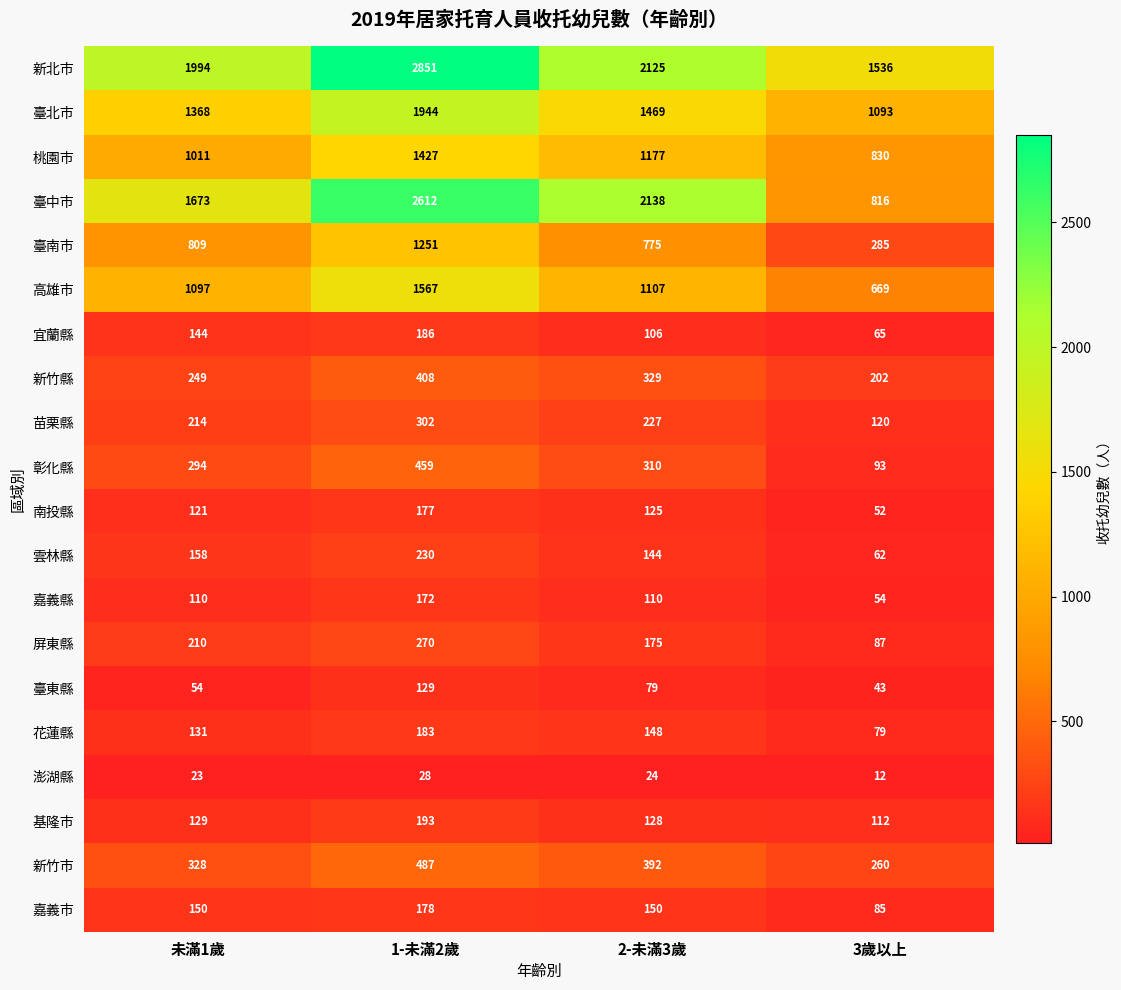

Rank the series at 1-未滿2歲 from highest to lowest value.

新北市, 臺中市, 臺北市, 高雄市, 桃園市, 臺南市, 新竹市, 彰化縣, 新竹縣, 苗栗縣, 屏東縣, 雲林縣, 基隆市, 宜蘭縣, 花蓮縣, 嘉義市, 南投縣, 嘉義縣, 臺東縣, 澎湖縣